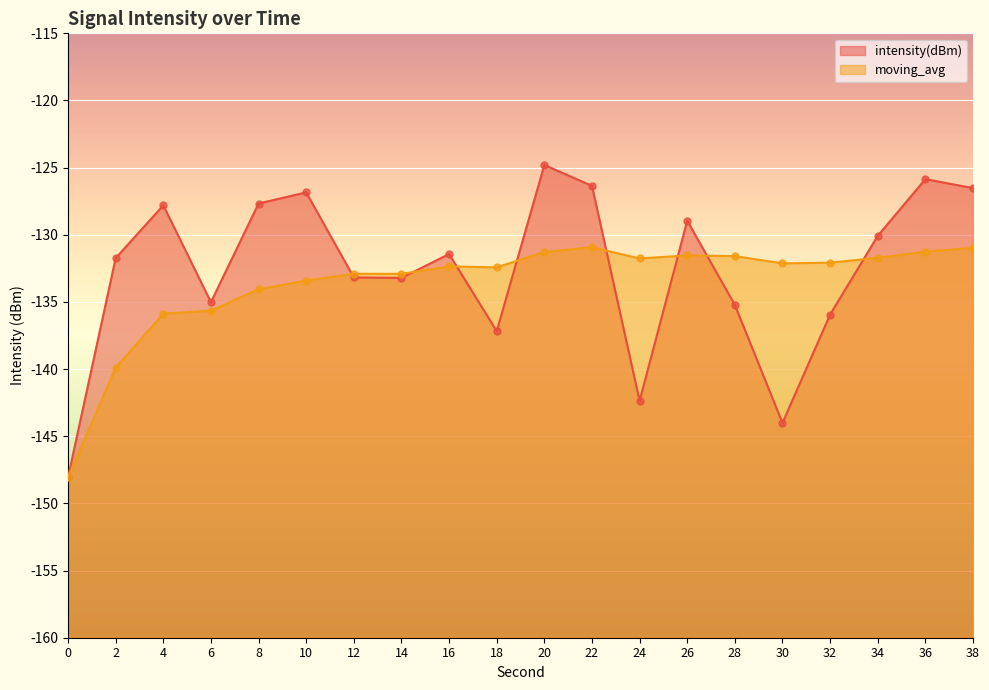

What are all the series names shown in the legend?

intensity(dBm), moving_avg